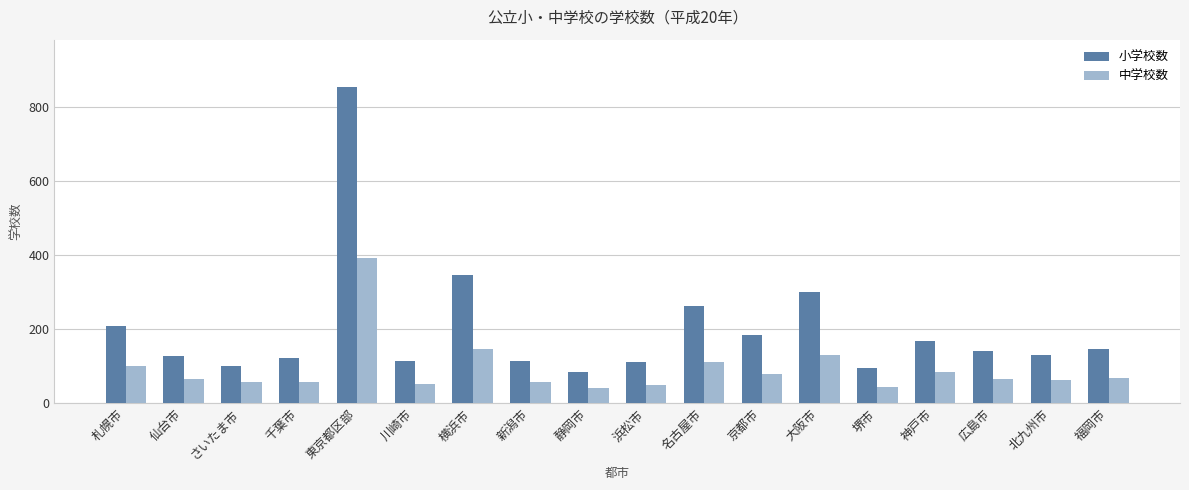

At which label does 小学校数 reach its peak?

東京都区部